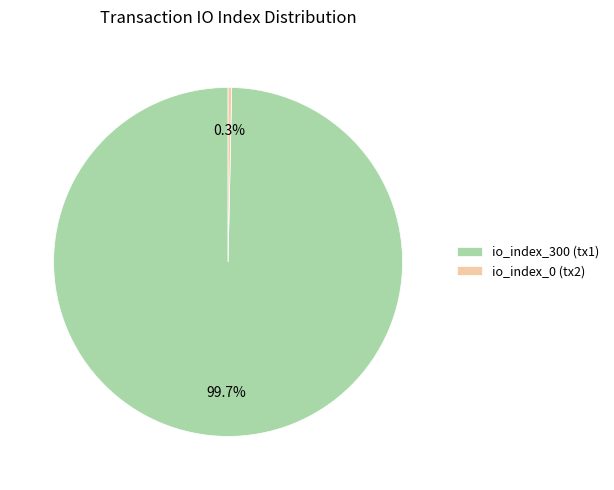

Is there any slice that represents more than half of the pie?

Yes